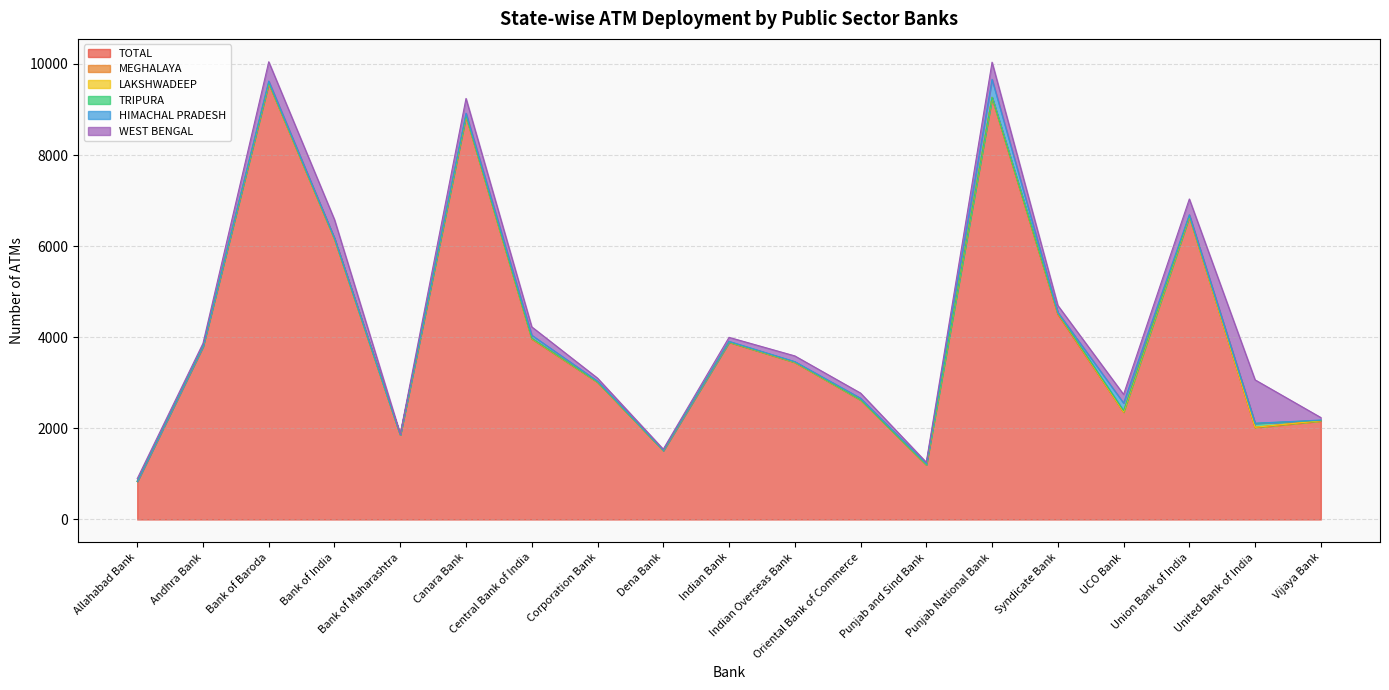

What are all the series names shown in the legend?

TOTAL, MEGHALAYA, LAKSHWADEEP, TRIPURA, HIMACHAL PRADESH, WEST BENGAL